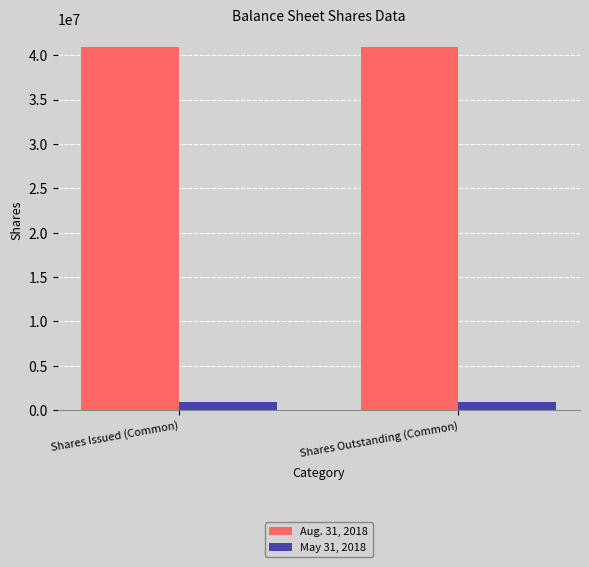

At Shares Issued (Common), list the series in order from smallest to largest.

May 31, 2018, Aug. 31, 2018